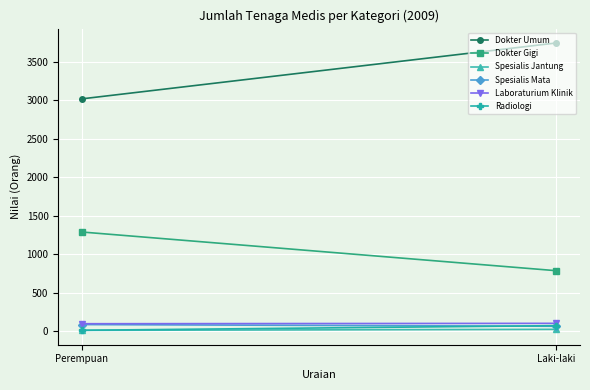

What is the lowest value of the Dokter Gigi series?

786